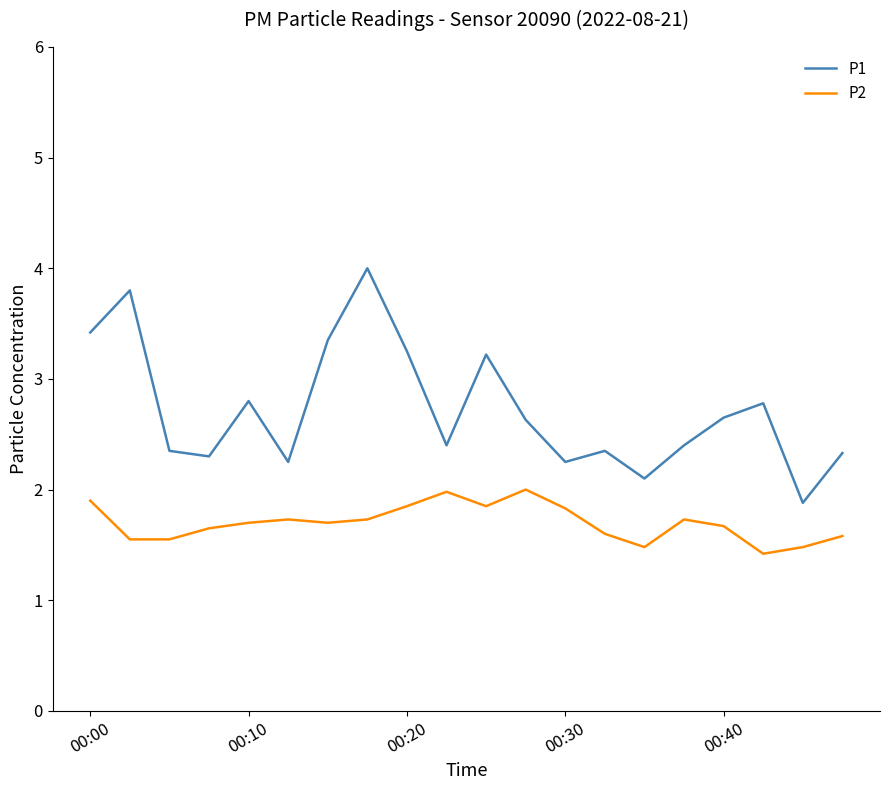

Which series has the largest total across all categories?

P1